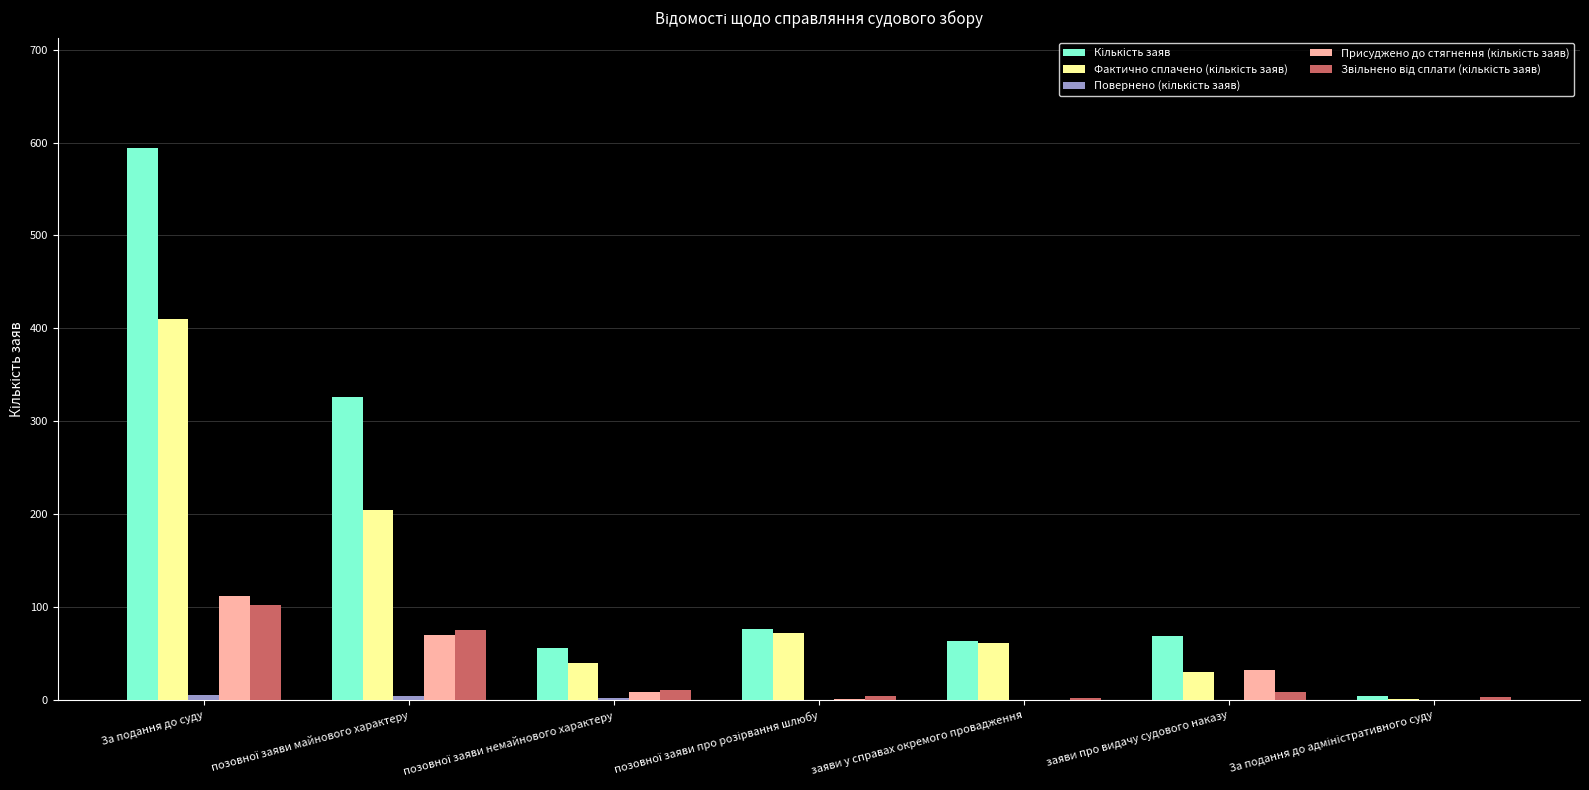

What is the maximum value shown in the chart?

594